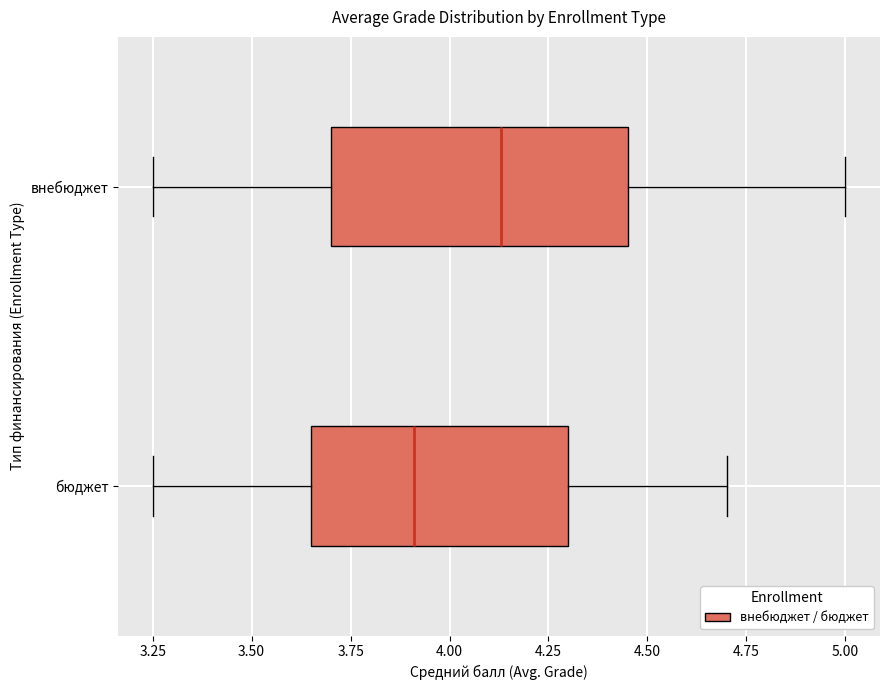

Reading bottom to top, transcribe this box plot: for each box, give where its median line is, the range the box spans, and where its two whiskers end, as read against the x-axis. The values are not printed on the chart, so give them approximately, as read against the axis.

бюджет: median 3.90, box 3.65 to 4.30, whiskers 3.25 to 4.70
внебюджет: median 4.15, box 3.70 to 4.45, whiskers 3.25 to 5.00